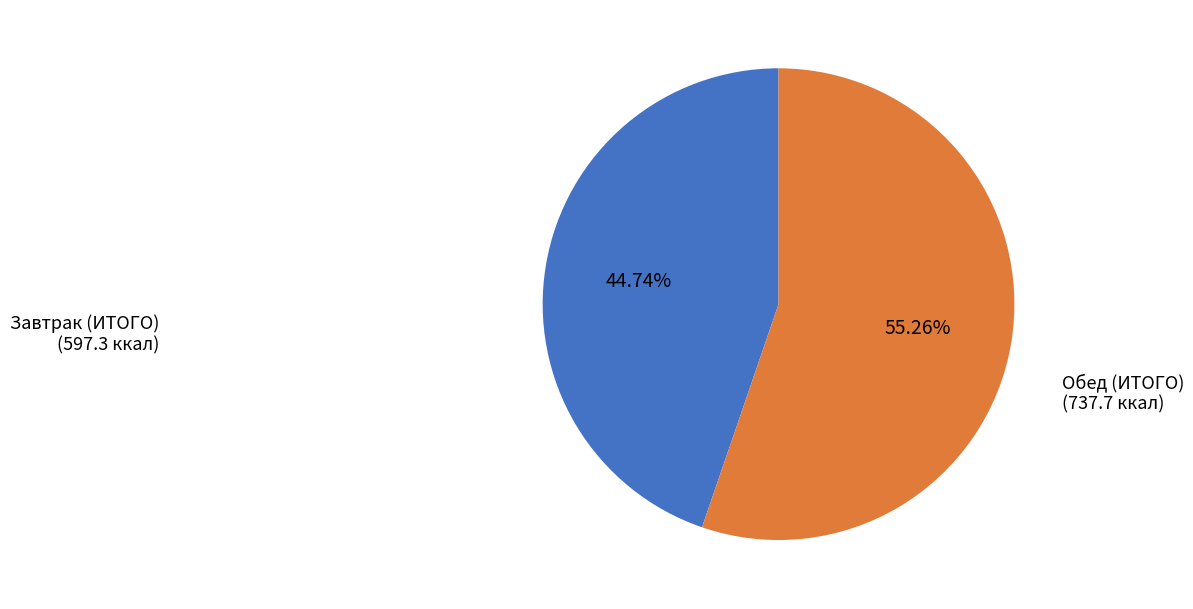

To the nearest percent, what percentage of the pie is Завтрак (ИТОГО)?

45%